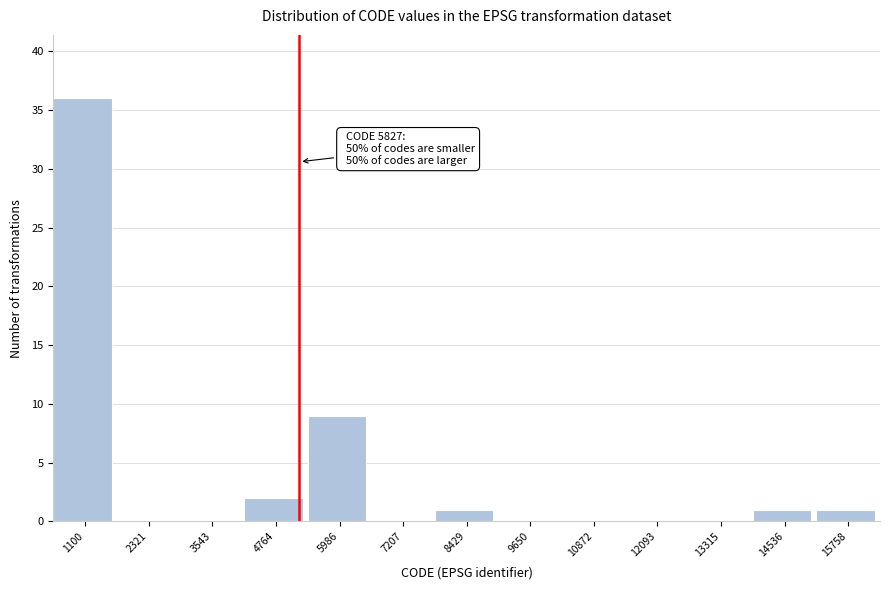

Reading right to left, transcribe all the data shown in this chart.

15758=1	14536=1	13315=0	12093=0	10872=0	9650=0	8429=1	7207=0	5986=9	4764=2	3543=0	2321=0	1100=36